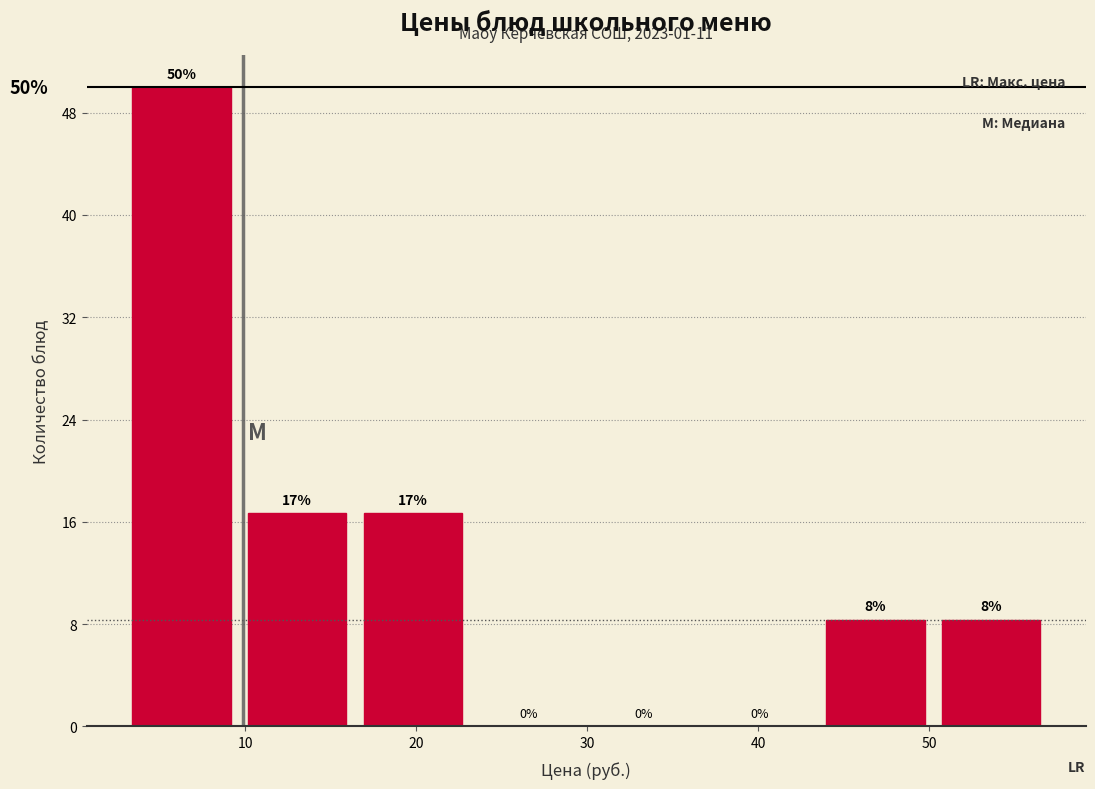

Over which range of the x-axis is the bar tallest?

3 to 10